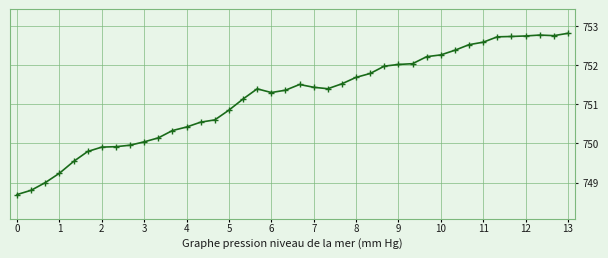

True or false: the data has more than 0 interior local peaks.

True